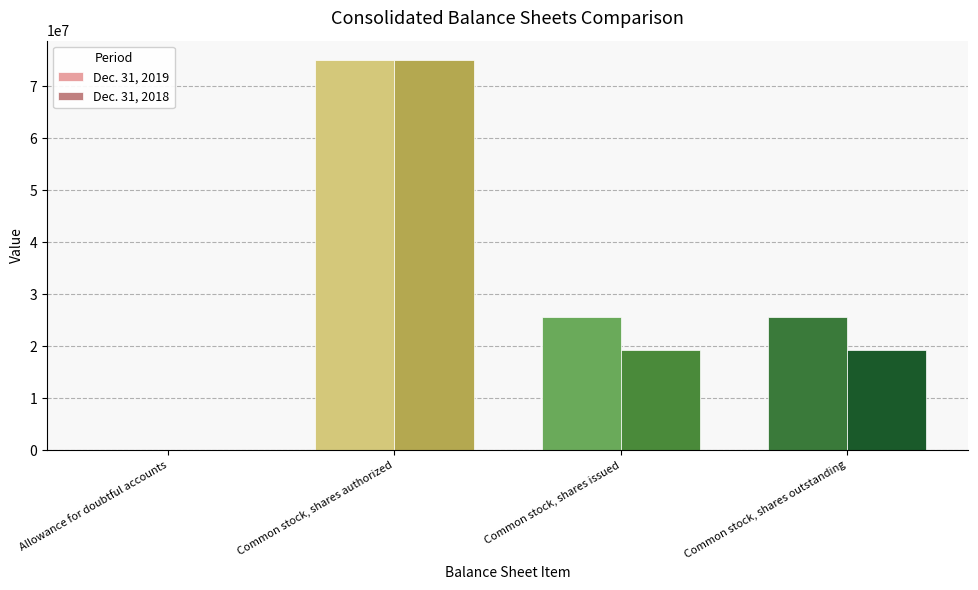

The Dec. 31, 2018 series shows 29796338 at Common stock, shares outstanding. True or false?

False